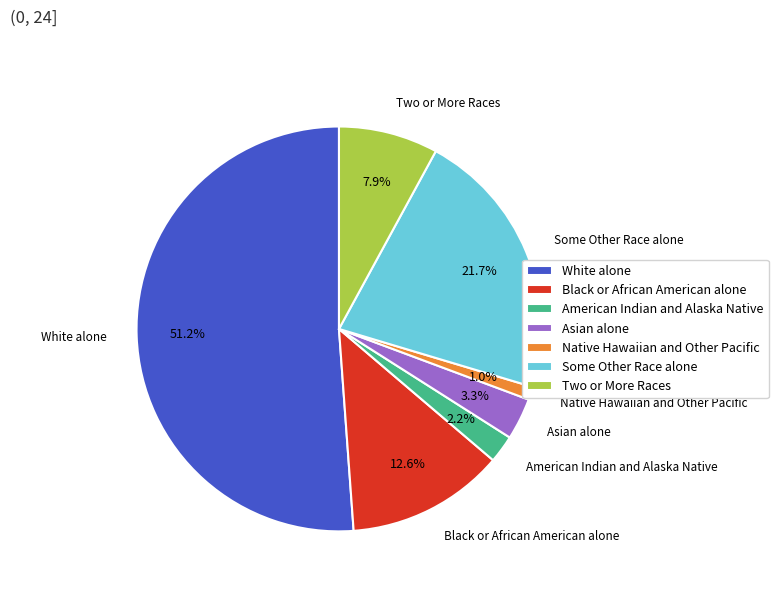

Does Native Hawaiian and Other Pacific represent more than half of the total?

No